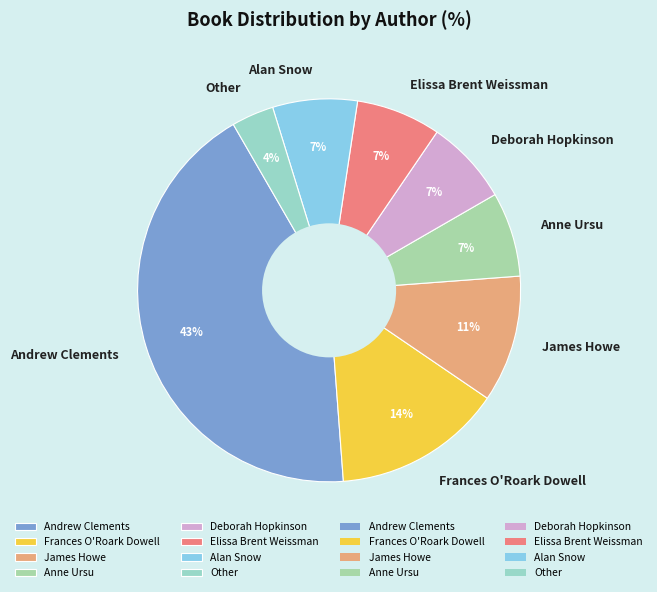

To the nearest percent, what is the combined percentage of Other and Alan Snow?

11%